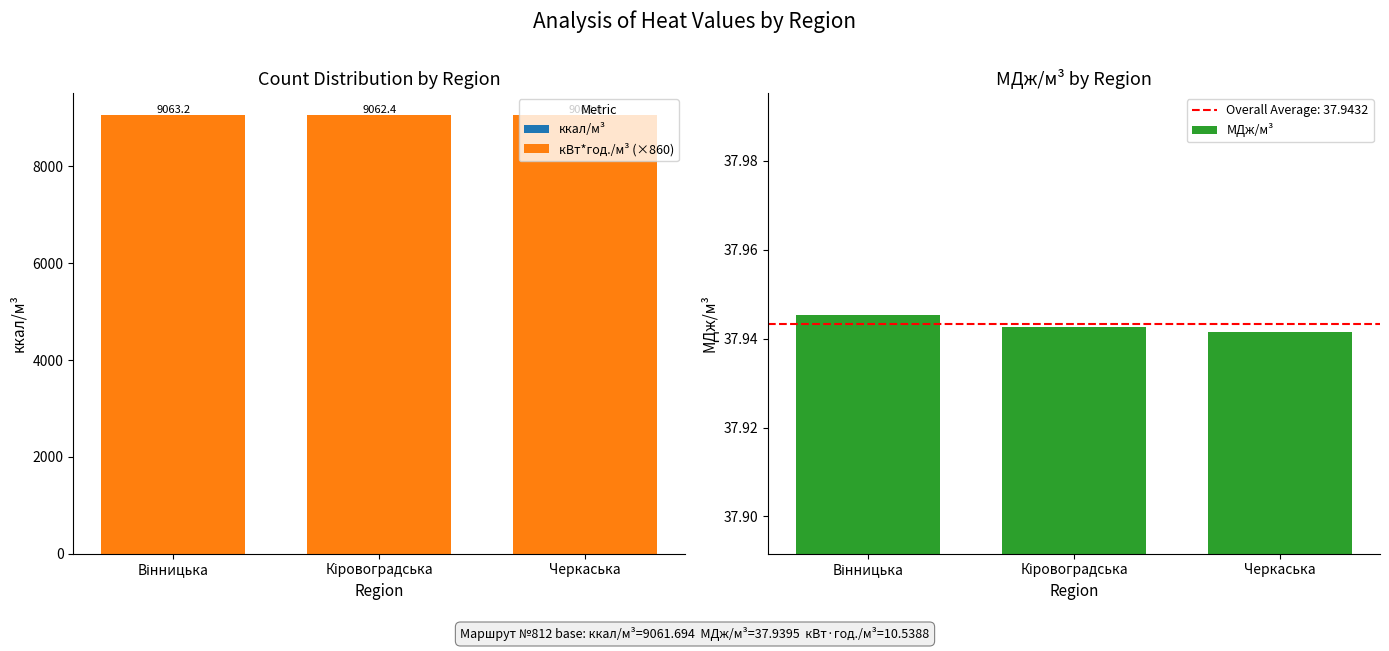

The value of МДж/м³ at Кіровоградська is 37.9. True or false?

True